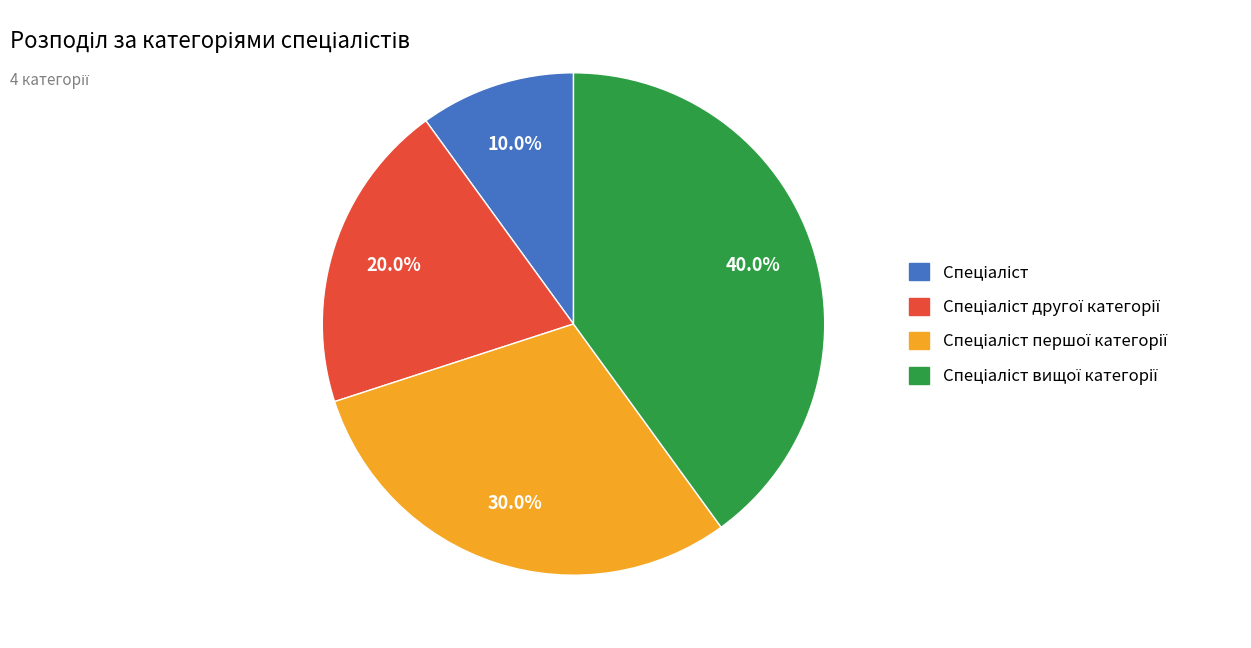

Does any single category account for the majority?

No